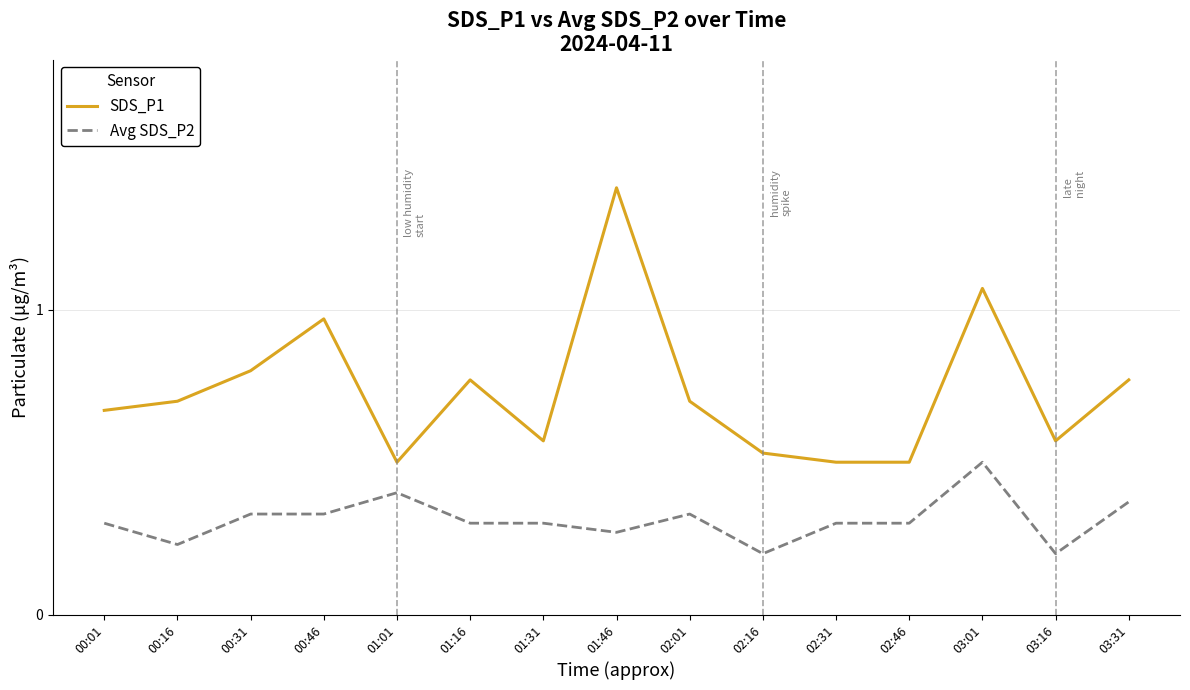

True or false: SDS_P1 has more than 0 points higher than both neighbors.

True